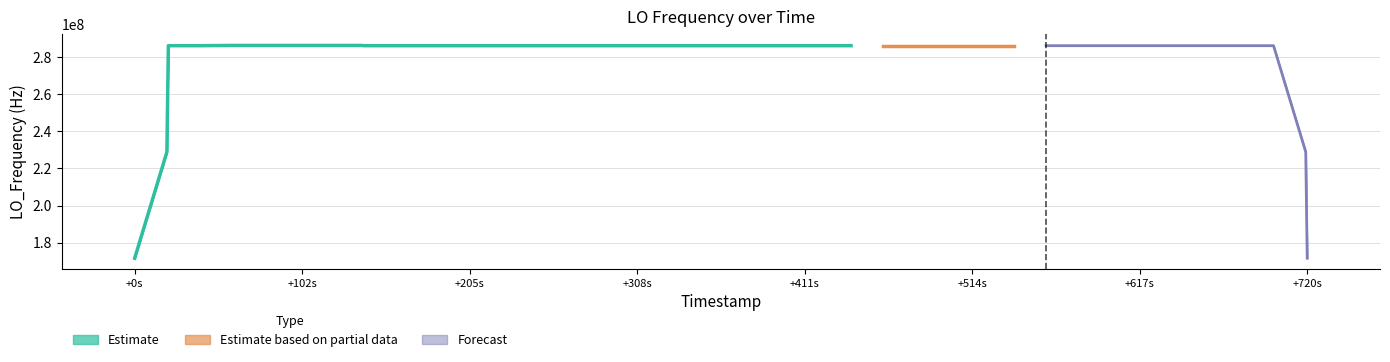

True or false: the data shows 60.7 at 37.

False